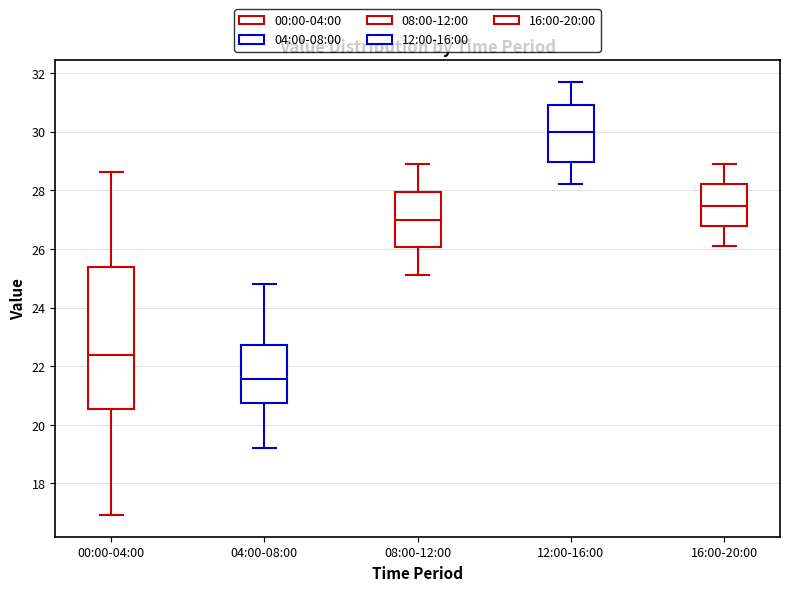

Reading left to right, transcribe this box plot: for each box, give where its median line is, the range the box spans, and where its two whiskers end, as read against the y-axis. The values are not printed on the chart, so give them approximately, as read against the axis.

00:00-04:00: median 22.4, box 20.6 to 25.4, whiskers 17.0 to 28.6
04:00-08:00: median 21.6, box 20.8 to 22.8, whiskers 19.2 to 24.8
08:00-12:00: median 27.0, box 26.0 to 28.0, whiskers 25.2 to 29.0
12:00-16:00: median 30.0, box 29.0 to 31.0, whiskers 28.2 to 31.8
16:00-20:00: median 27.4, box 26.8 to 28.2, whiskers 26.2 to 29.0